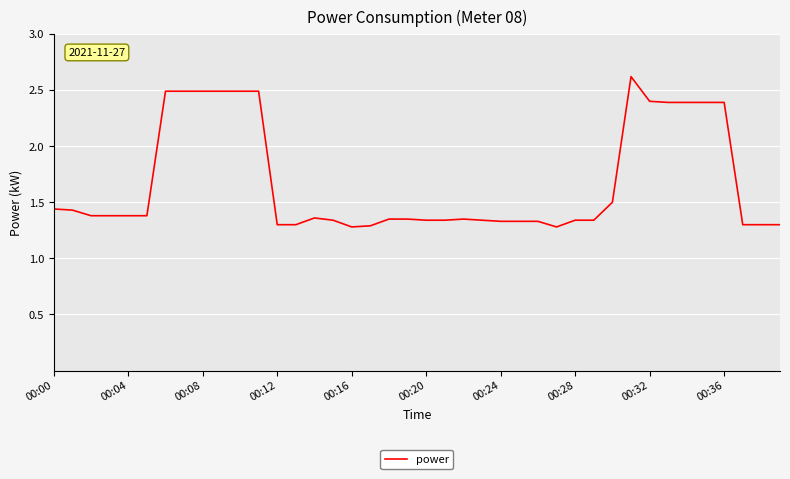

What is the maximum value shown in the chart?

2.6